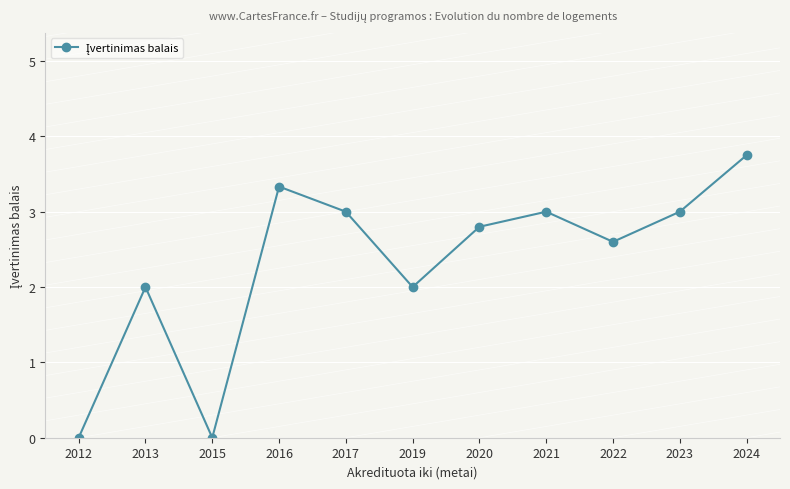

How many points are lower than both their immediate neighbors (excluding endpoints)?

3